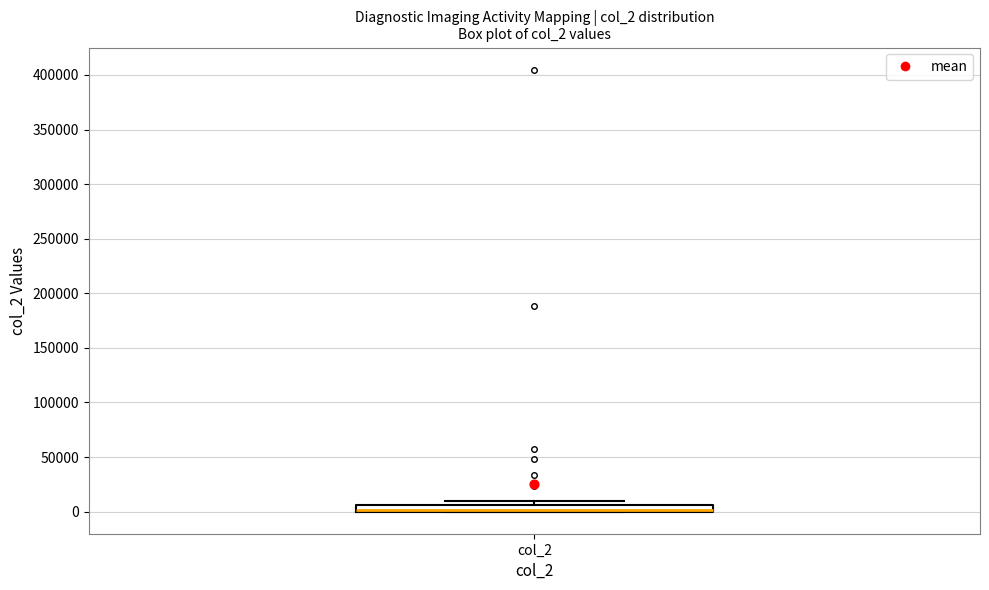

Where is the upper edge of the box for col_2 on the y-axis? The values are not printed on the chart, so give them approximately, as read against the axis.

5000